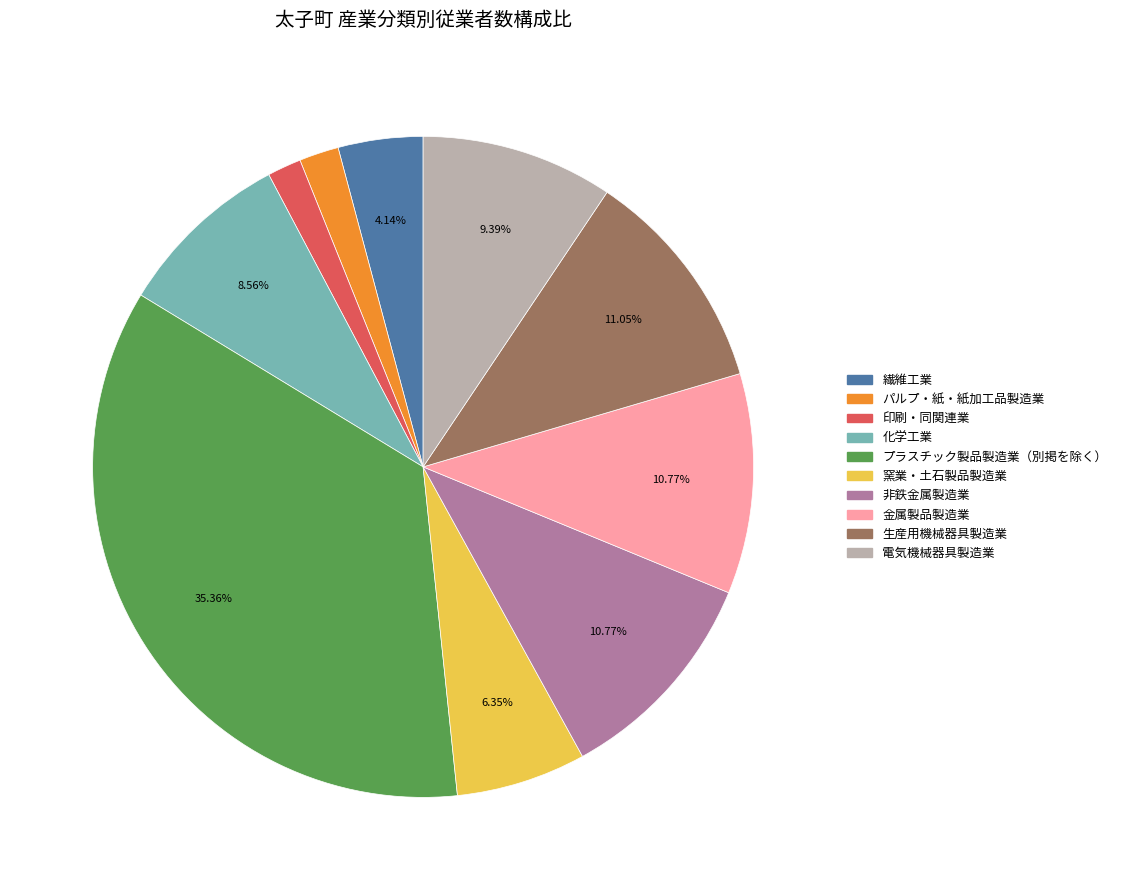

What percentage do 金属製品製造業 and 電気機械器具製造業 together represent?

20.2%